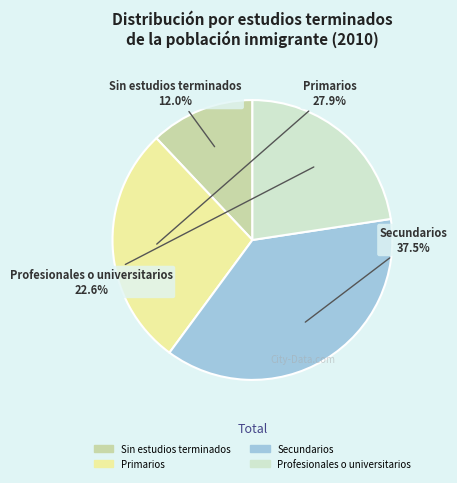

What is the smallest slice in the pie chart?

Sin estudios terminados